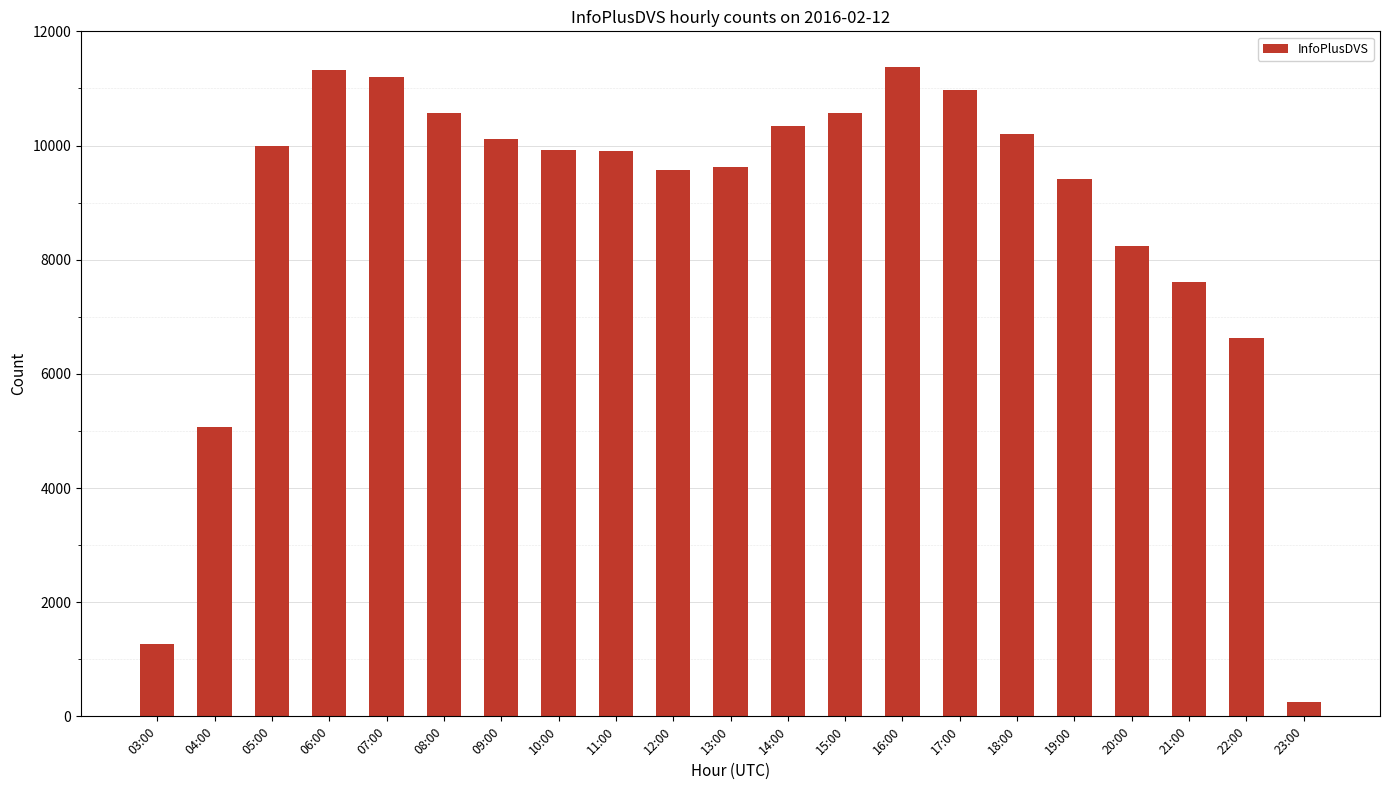

What position from the left is 12:00?

10